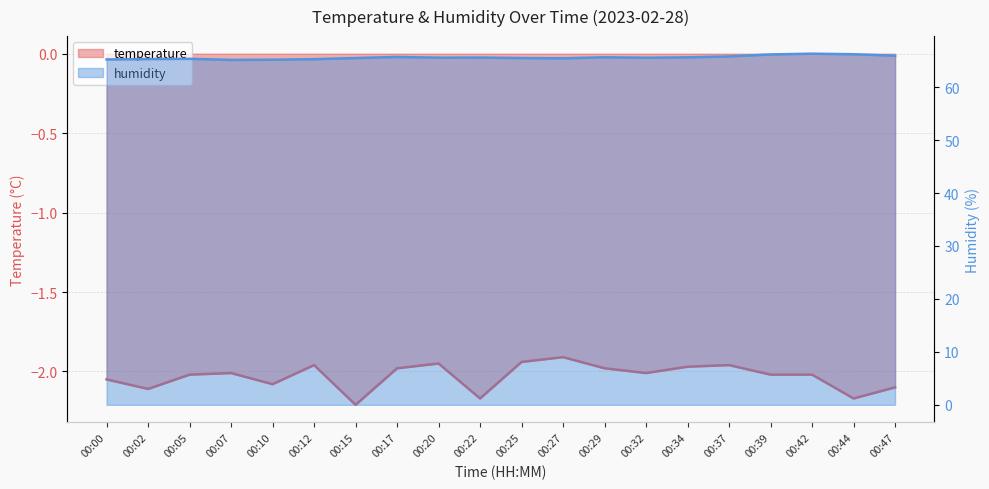

At which category is the sum across all series the highest?

00:42